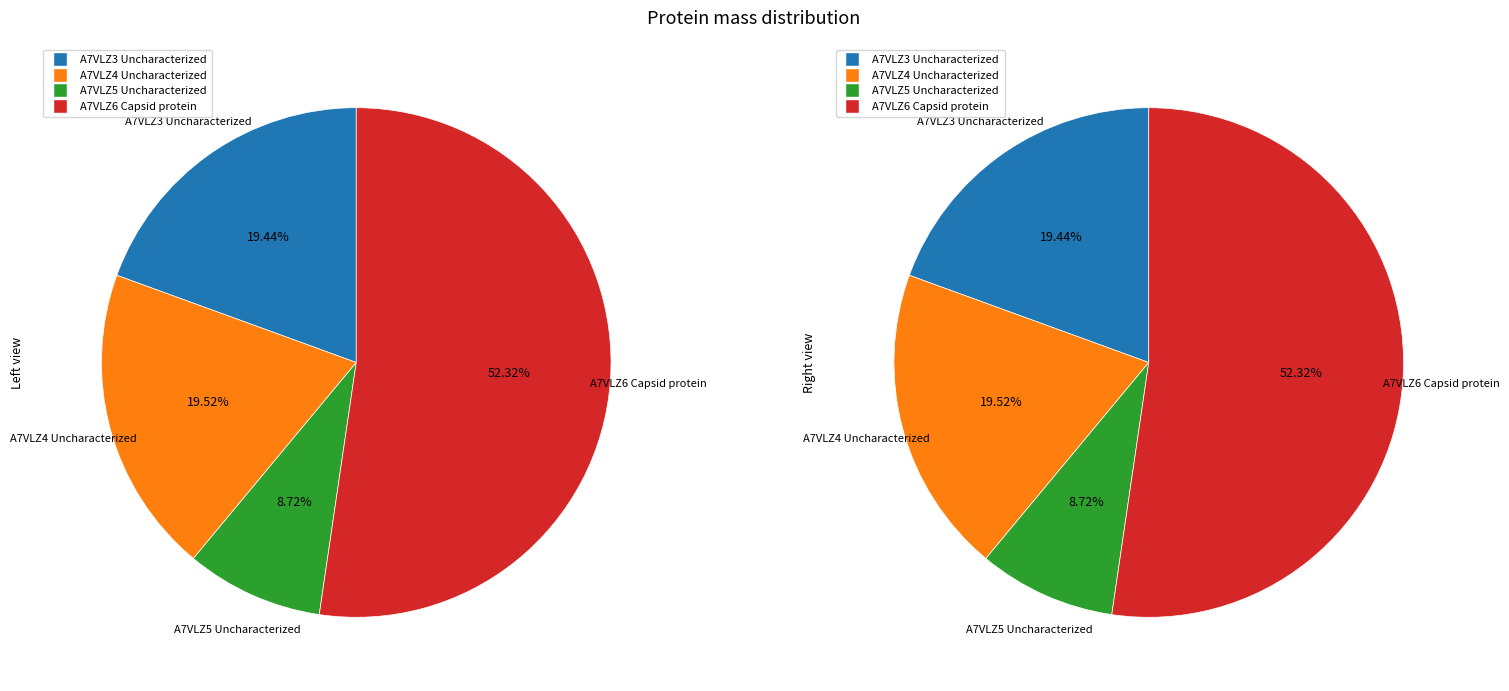

Which slice is the largest?

A7VLZ6 Capsid protein